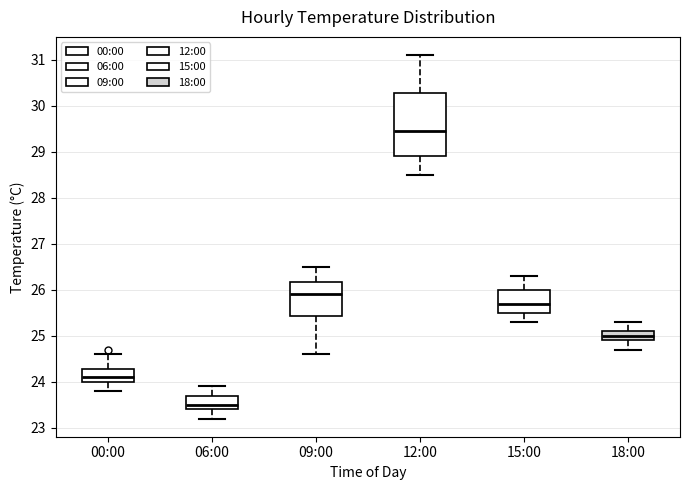

Where is the lower edge of the box for 00:00 on the y-axis? The values are not printed on the chart, so give them approximately, as read against the axis.

24.0